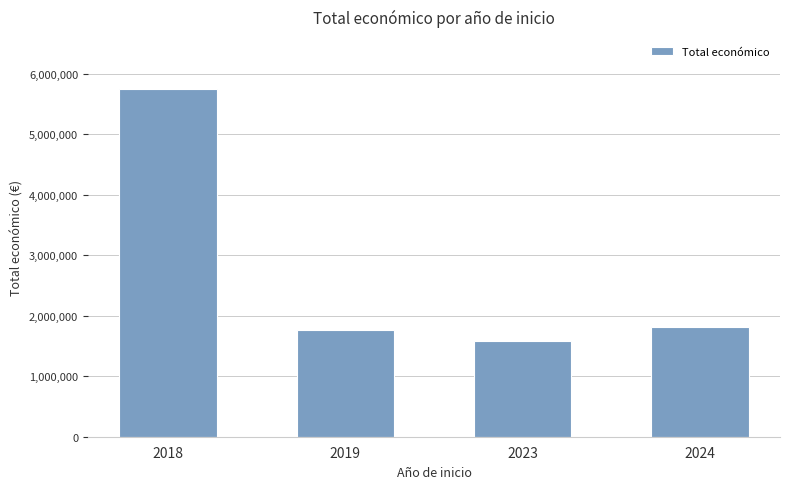

Read the value at 2019, to the nearest 50.

1771550